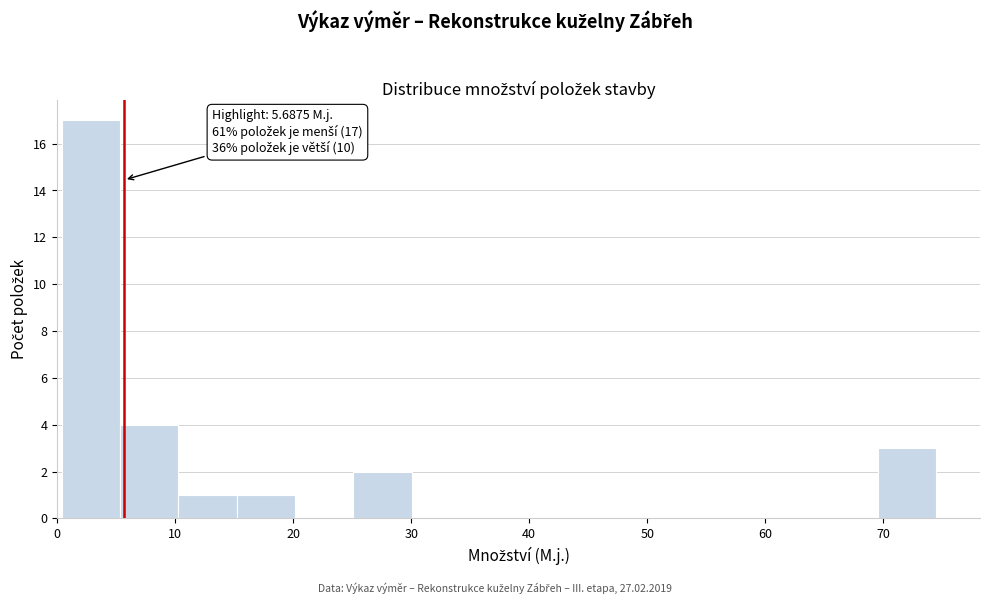

Which range on the x-axis has the tallest bar?

0 to 5